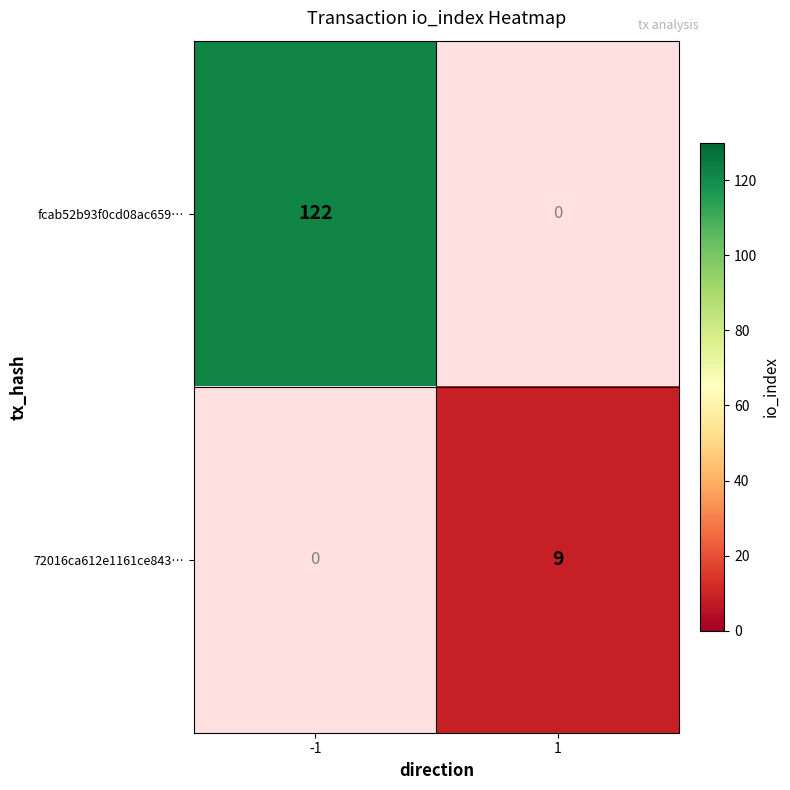

Is the value of 72016ca612e1161ce843… at 1 greater than the value of fcab52b93f0cd08ac659… at -1?

No